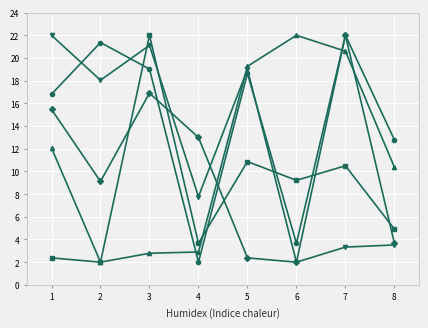

At which category is the sum across all series the highest?

3